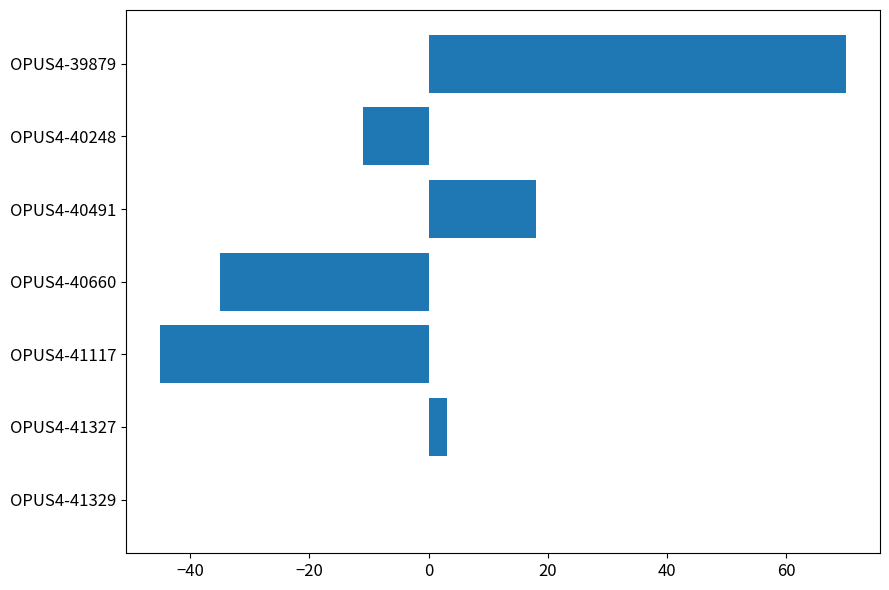

Is it true that the value at OPUS4-40248 is -11?

True